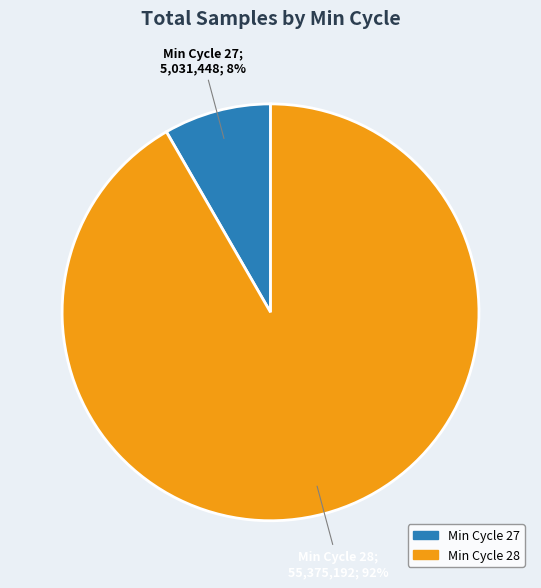

Rank the categories by value from highest to lowest.

Min Cycle 28, Min Cycle 27